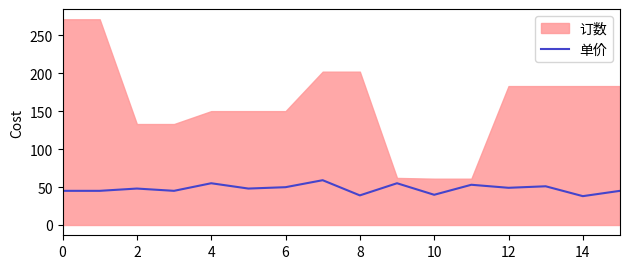

True or false: 单价 has a value of 14.3 at 8.

False